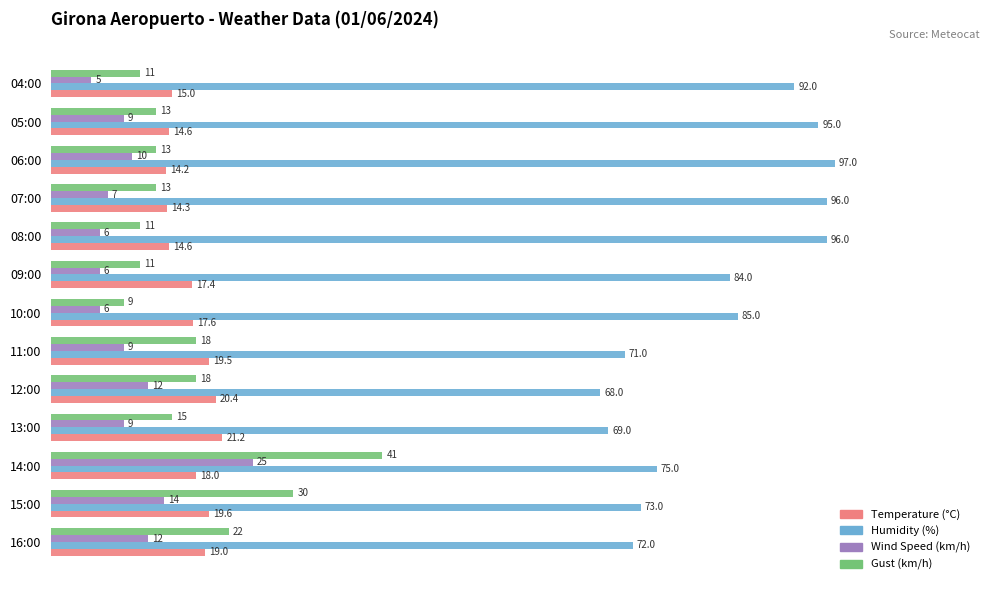

Which series has the largest total across all categories?

Humidity (%)